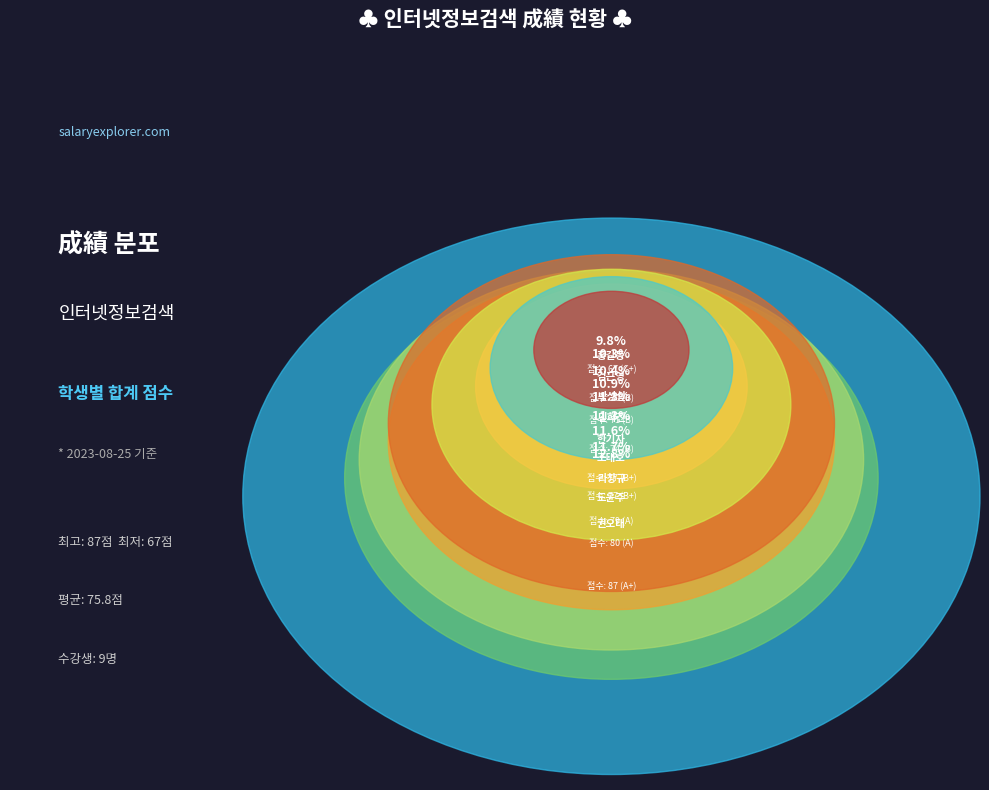

Which slice is the largest?

권오태
(87, A+)